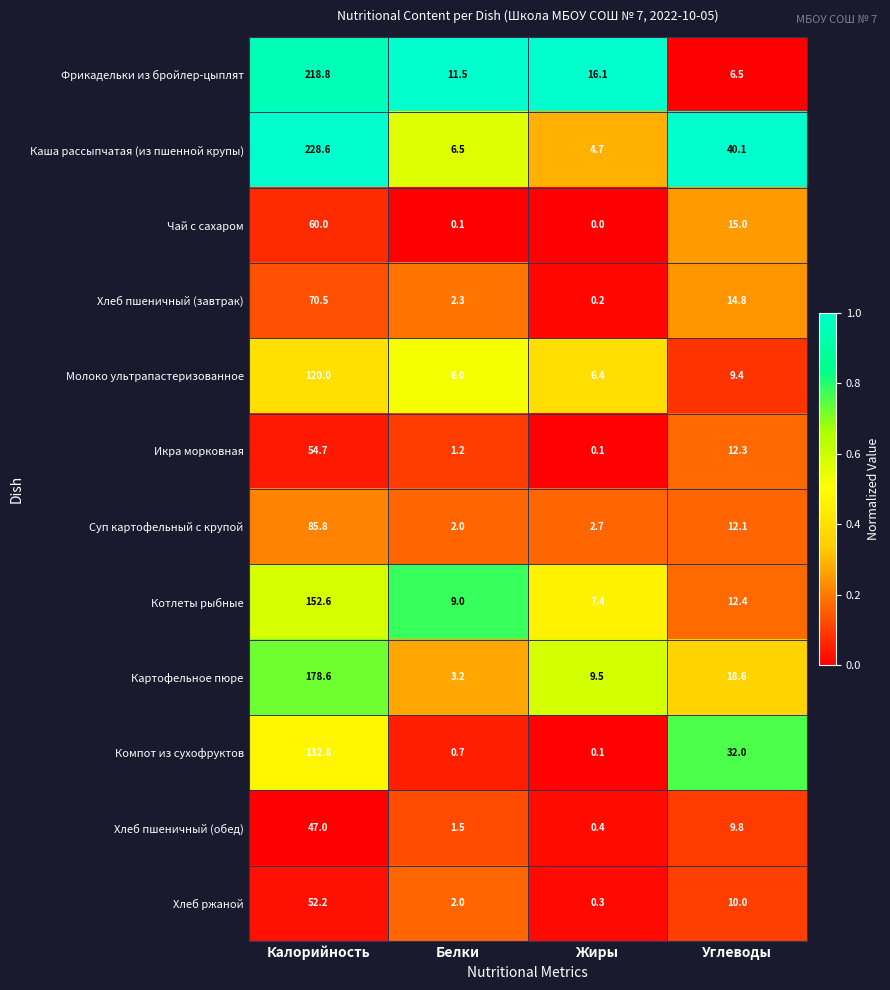

Which series changed the most between Жиры and Углеводы?

Каша рассыпчатая (из пшенной крупы)